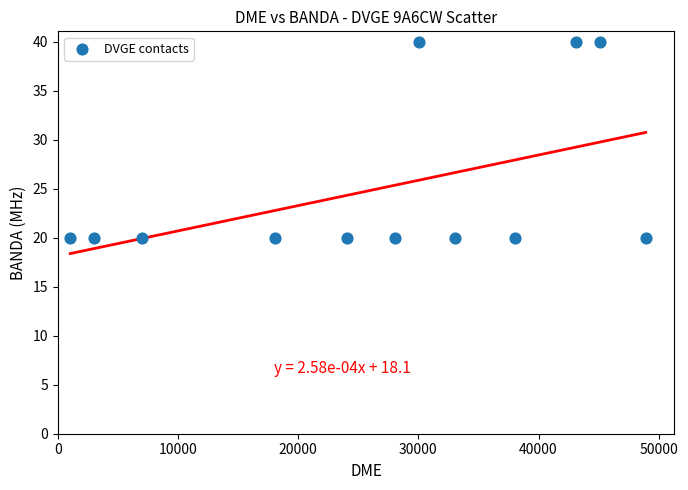

What is the average X value?

26624